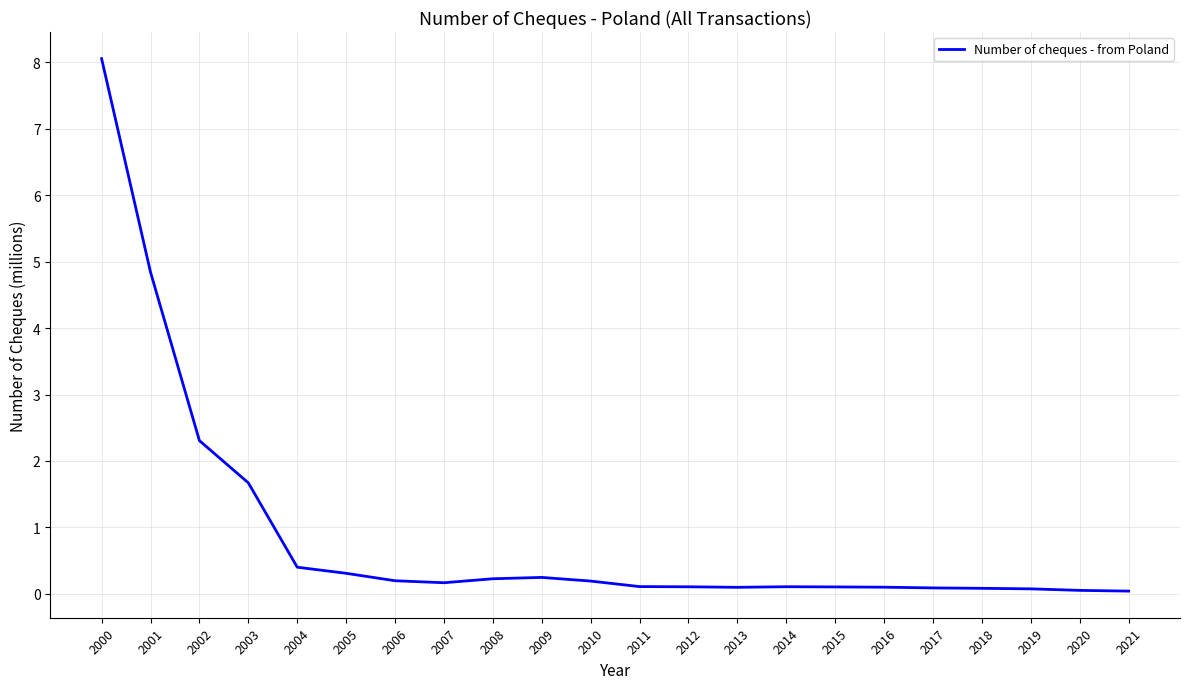

Does the chart display data point markers on the line(s)?

No